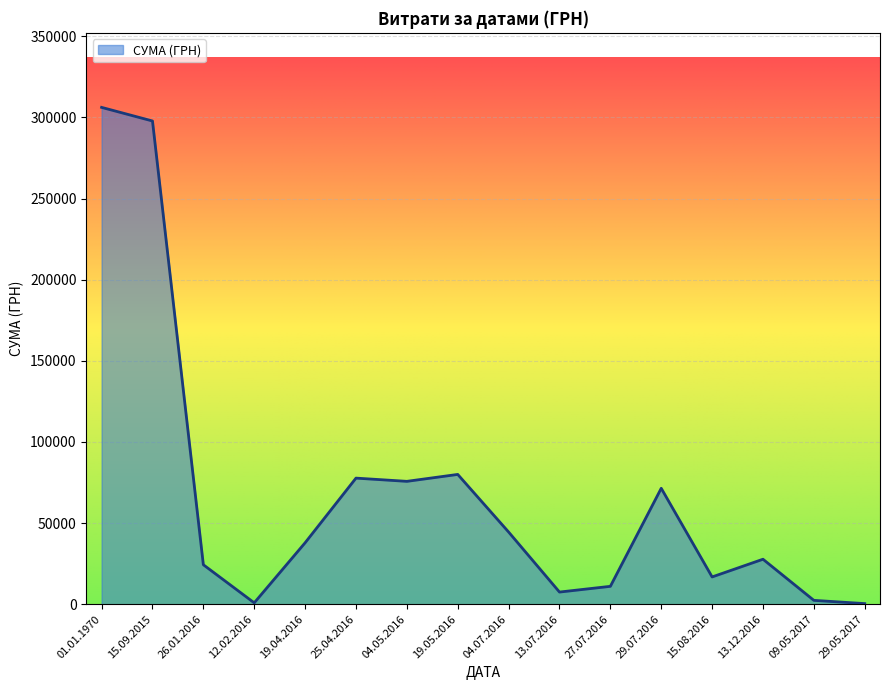

What is the difference between the maximum and minimum values?

305819.4